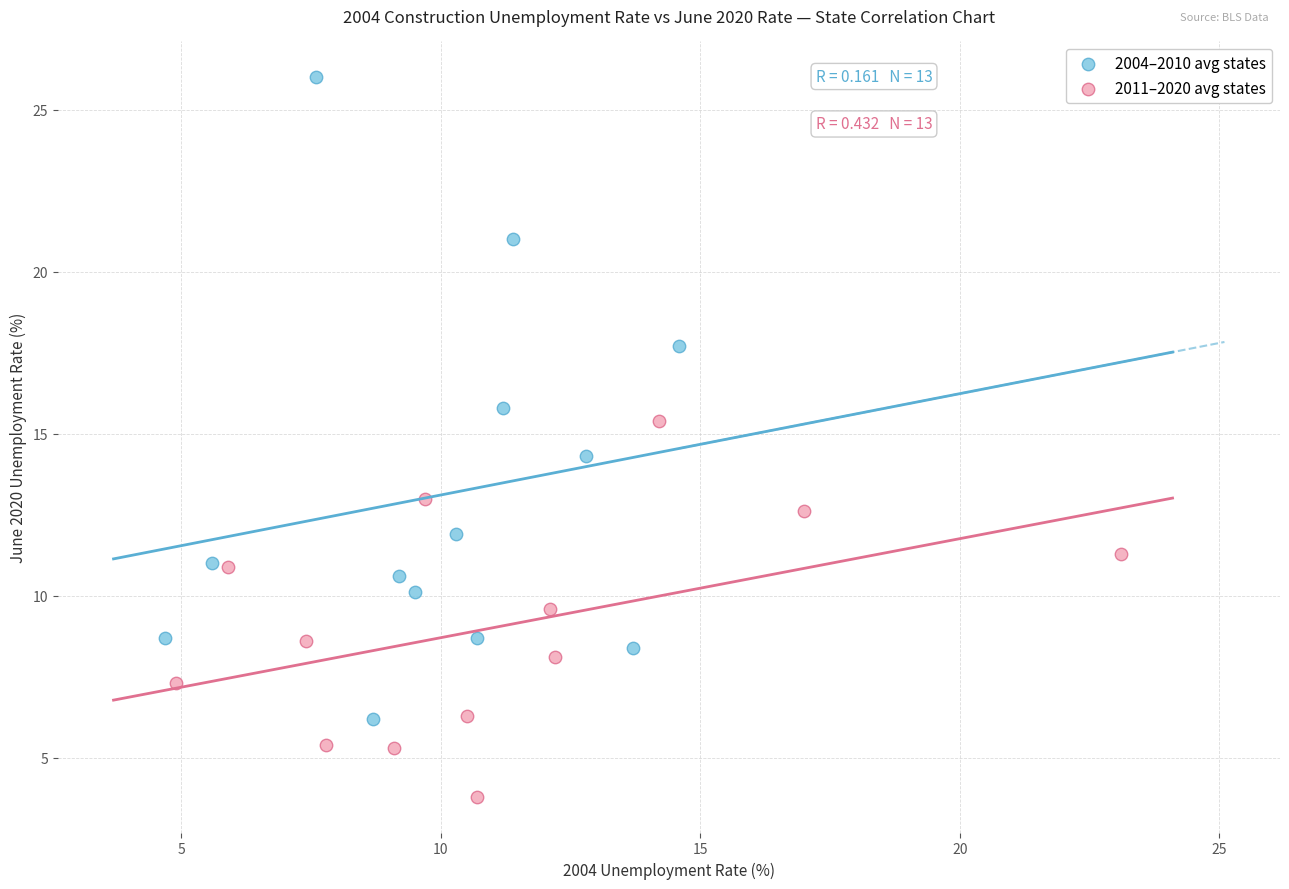

Which series reaches the minimum Y coordinate?

2011–2020 avg states